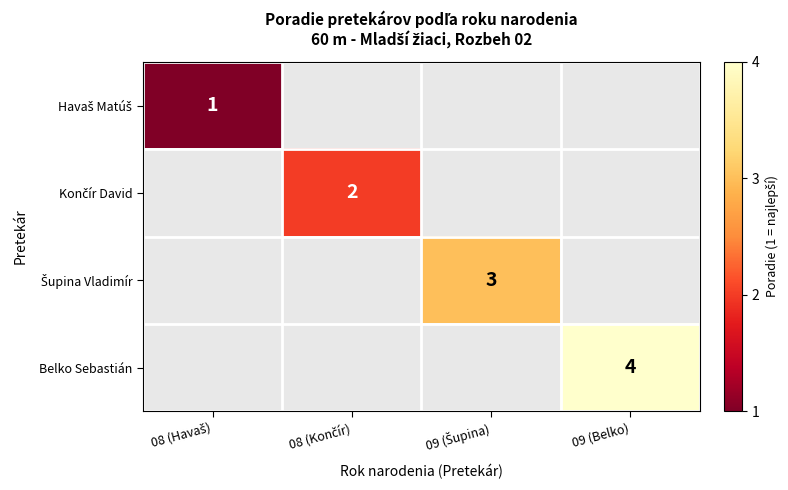

At which category does the chart reach its minimum across all series?

08 (Končír)